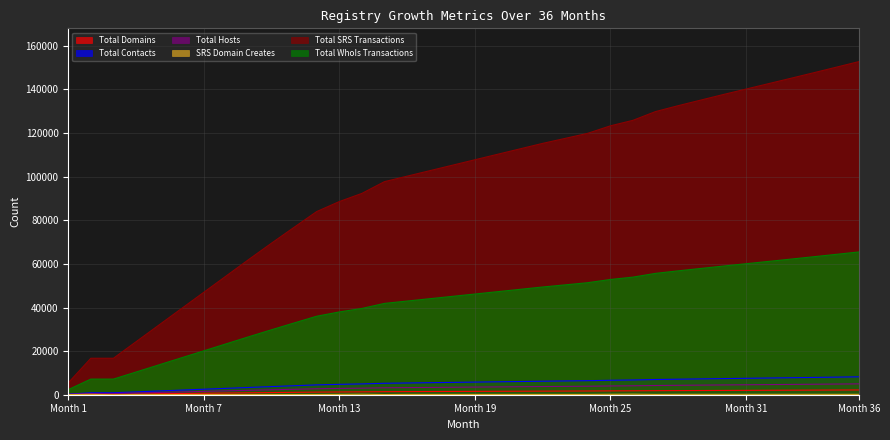

What is the value of the Total SRS Transactions point at the 31st from the left?

140157